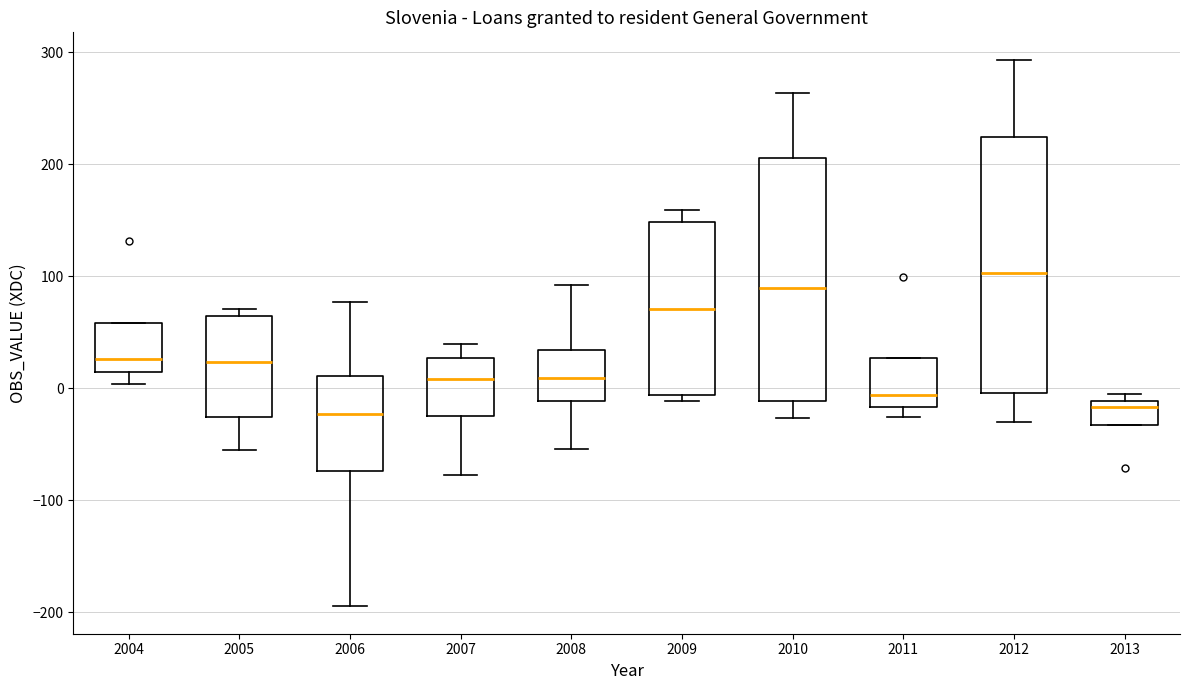

Reading left to right, transcribe this box plot: for each box, give where its median line is, the range the box spans, and where its two whiskers end, as read against the y-axis. The values are not printed on the chart, so give them approximately, as read against the axis.

2004: median 30, box 10 to 60, whiskers 0 to 60
2005: median 20, box -30 to 60, whiskers -60 to 70
2006: median -20, box -70 to 10, whiskers -190 to 80
2007: median 10, box -20 to 30, whiskers -80 to 40
2008: median 10, box -10 to 30, whiskers -50 to 90
2009: median 70, box -10 to 150, whiskers -10 (just below the box's lower edge) to 160
2010: median 90, box -10 to 210, whiskers -30 to 260
2011: median -10, box -20 to 30, whiskers -30 to 30
2012: median 100, box 0 to 220, whiskers -30 to 290
2013: median -20, box -30 to -10, whiskers -30 to -10 (just above the box's upper edge)